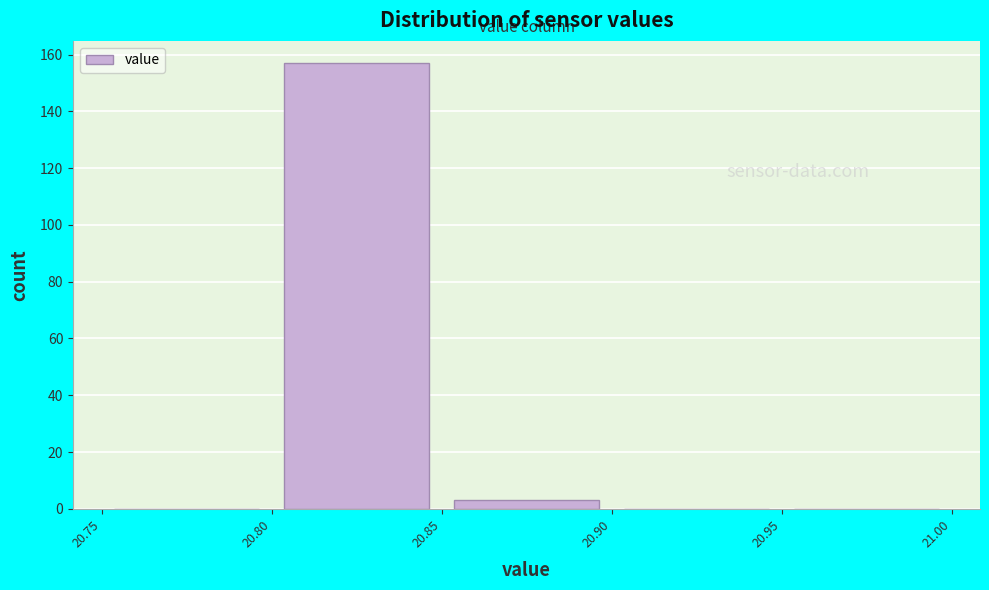

Reading left to right, transcribe this chart: for each bar, give the range it covers on the x-axis and its height. The values are not printed on the chart, so give them approximately, as read against the axis.

20.75 to 20.80: 0
20.80 to 20.85: 158
20.85 to 20.90: 4
20.90 to 20.95: 0
20.95 to 21.00: 0